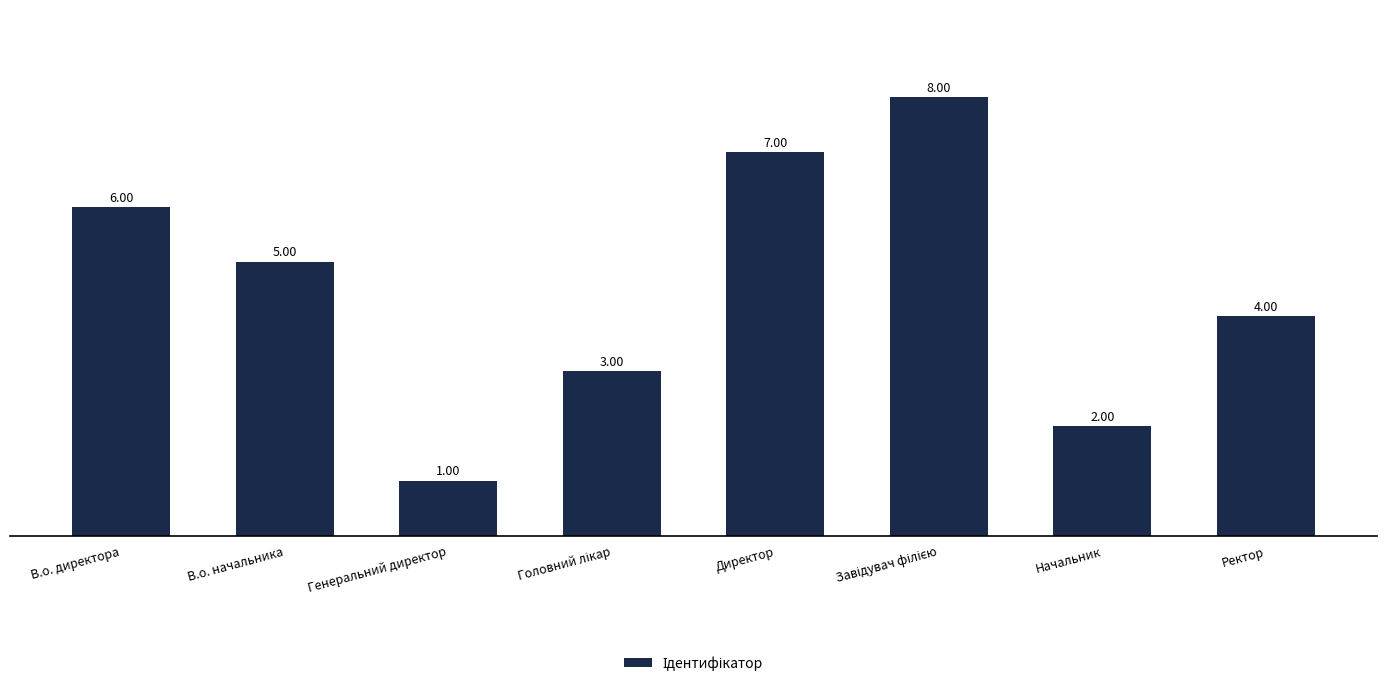

What is the difference between the second highest and second lowest values?

5